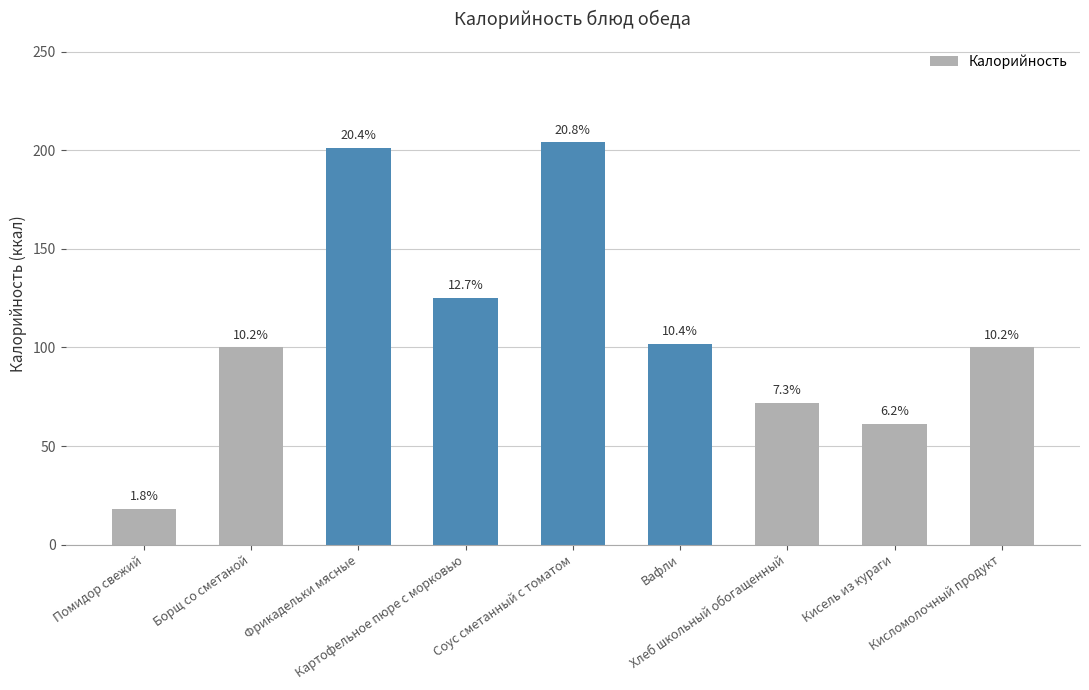

The value at Кисель из кураги is 61. True or false?

True